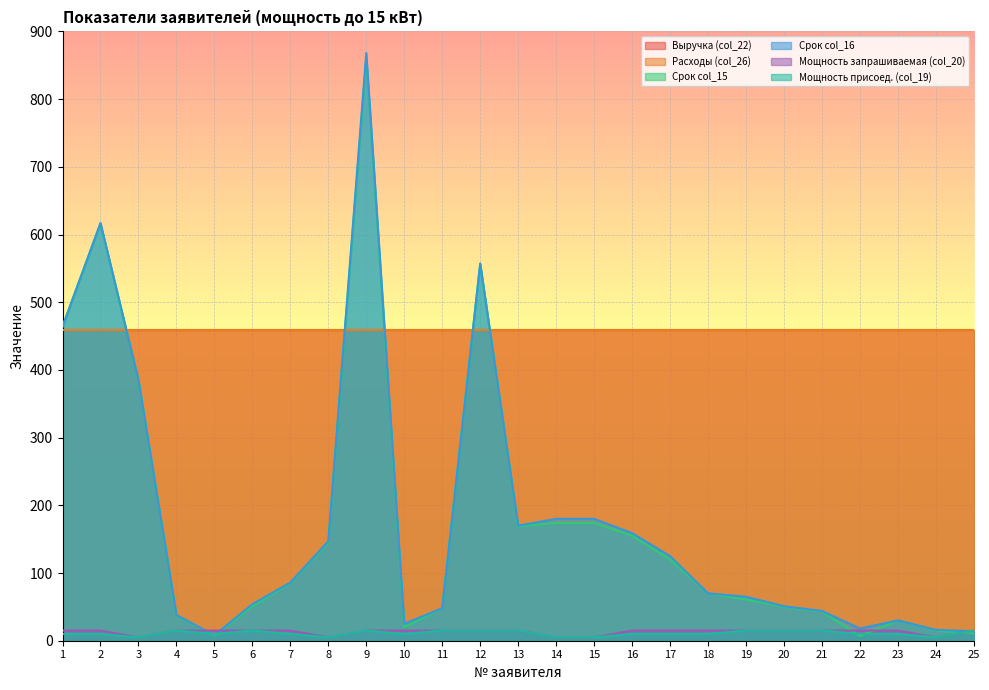

The value of Мощность присоед. (col_19) at 25 is 21. True or false?

False